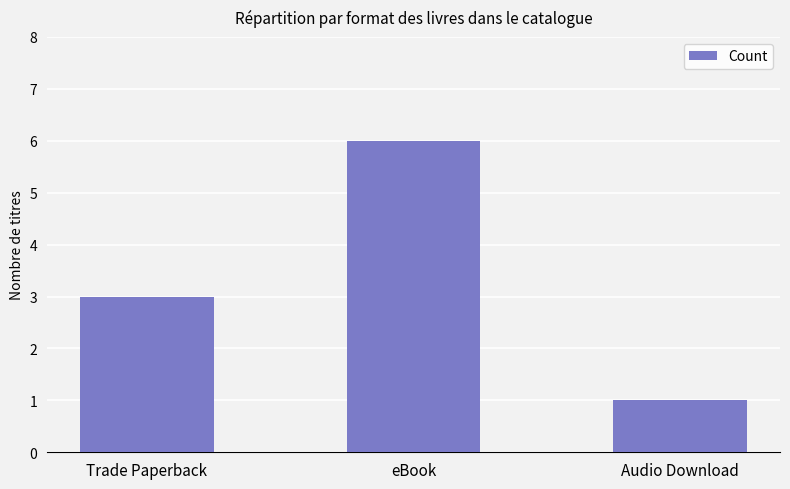

Rank the categories by value from highest to lowest.

eBook, Trade Paperback, Audio Download